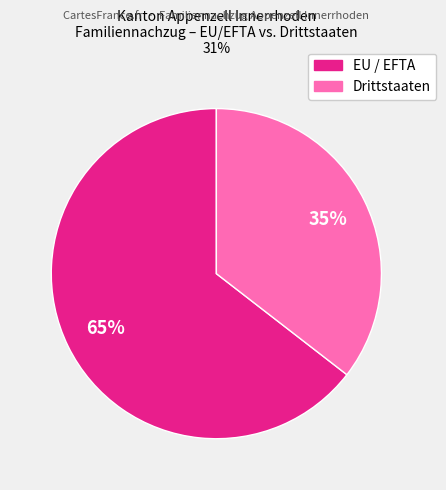

To the nearest percent, what is the average slice percentage?

50%